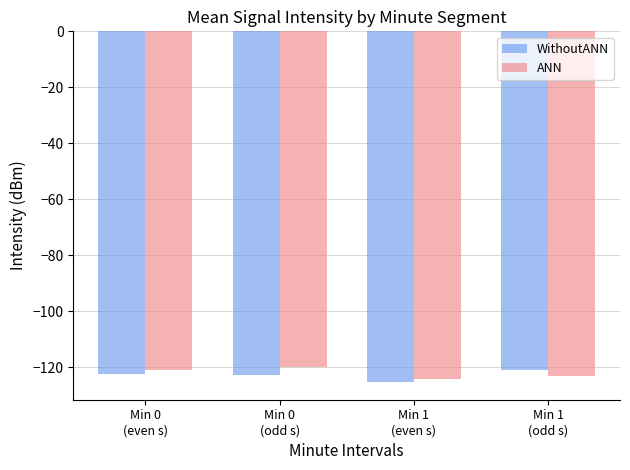

Rank the series by their maximum value, from lowest to highest.

WithoutANN, ANN